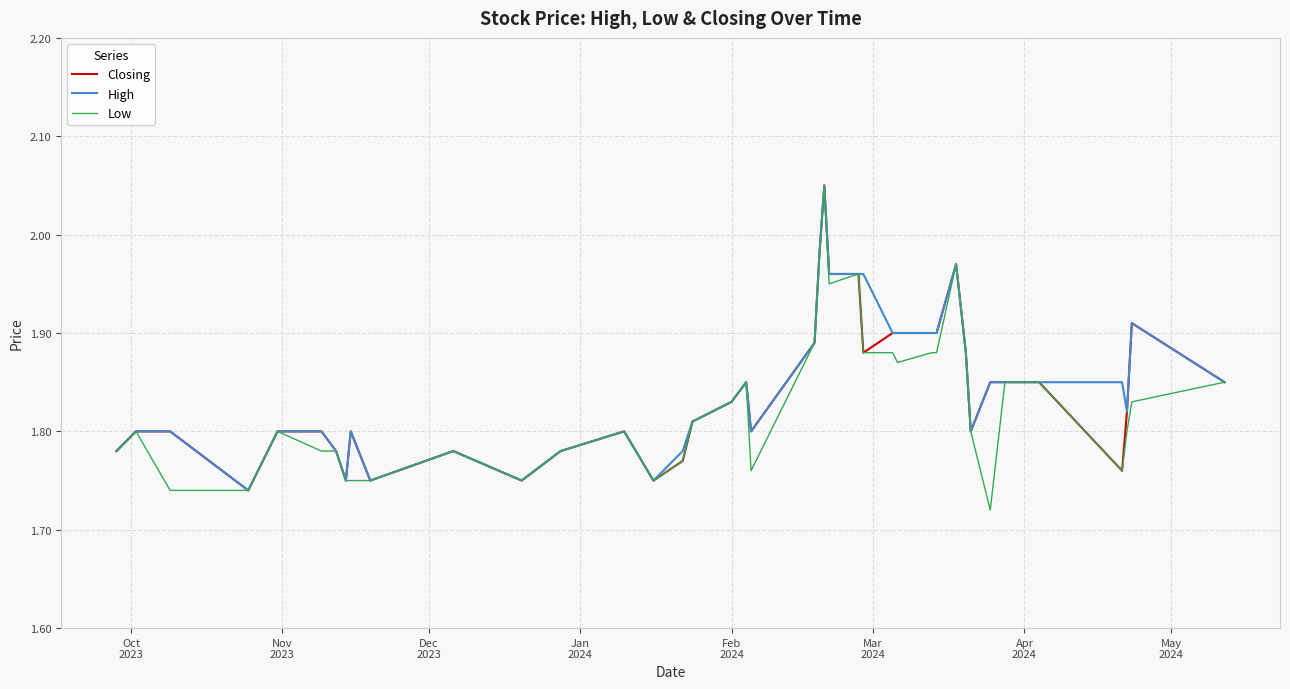

What are all the series names shown in the legend?

Closing, High, Low